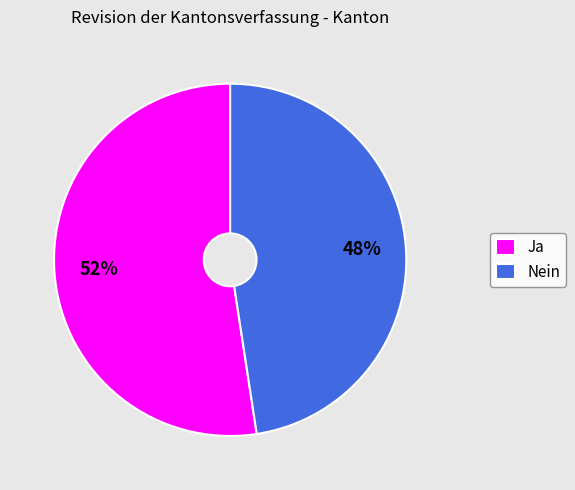

Rank the categories by value from lowest to highest.

Nein, Ja